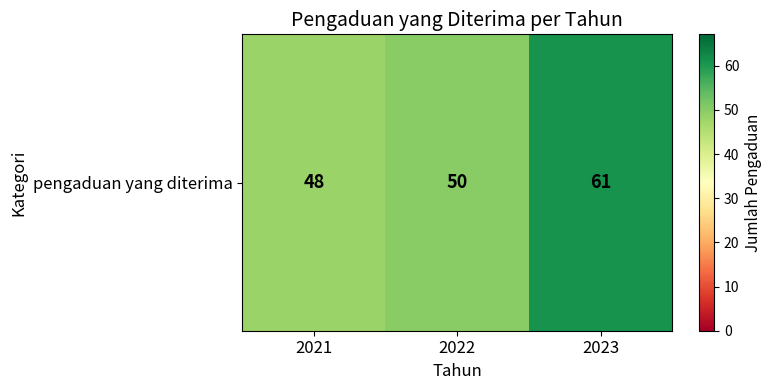

What is the ratio of the value at 2021 to the value at 2023?

0.8